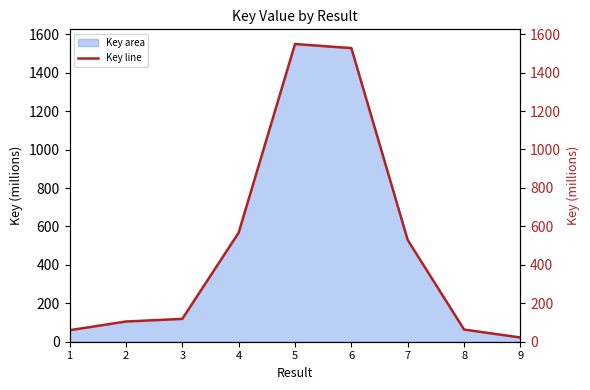

What is the greatest value displayed?

1548.7